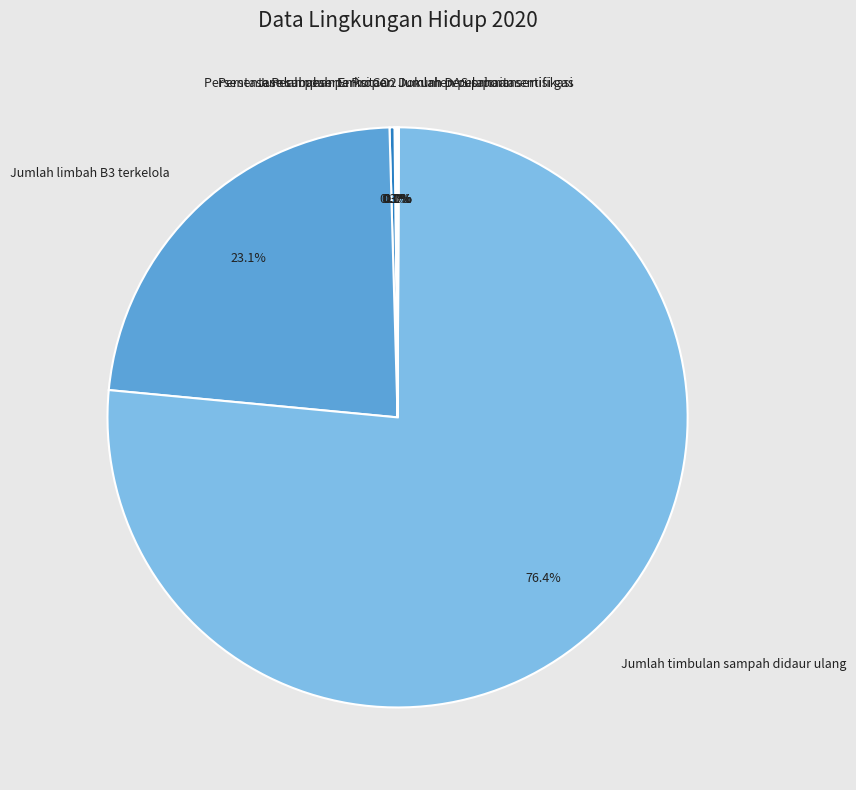

Which slice is the largest?

Jumlah timbulan sampah didaur ulang